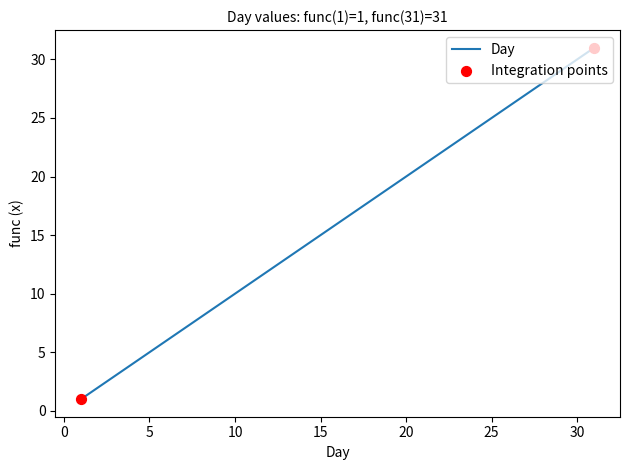

What is the difference between the maximum and minimum values?

30